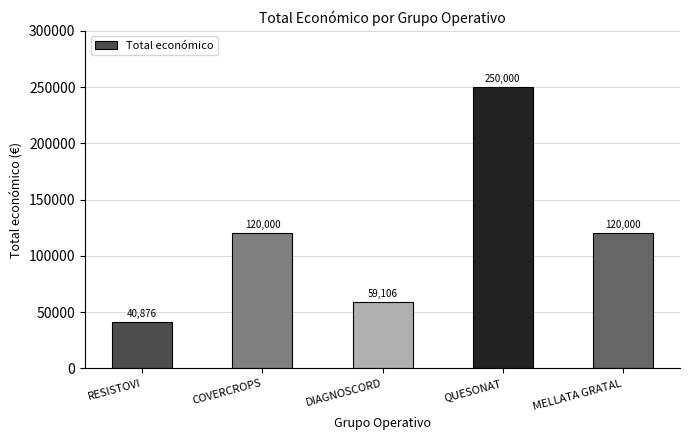

Which label corresponds to the largest value in the chart?

QUESONAT